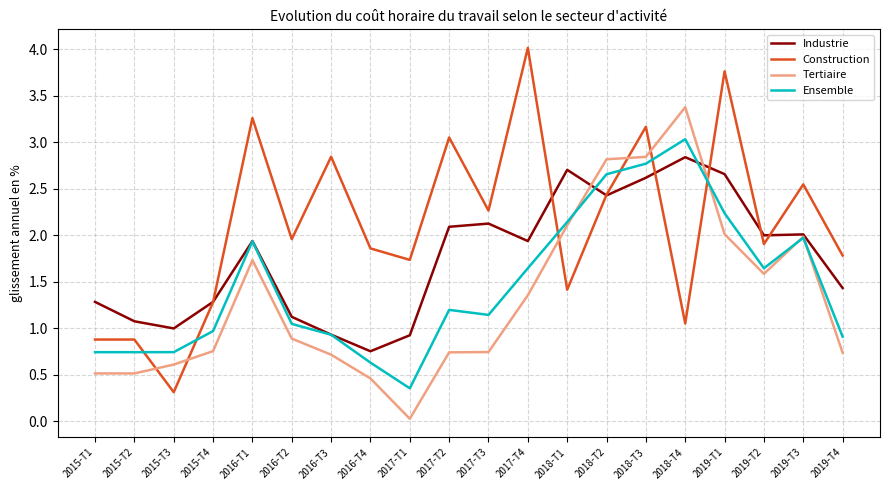

List the series in order of their peak value, highest first.

Construction, Tertiaire, Ensemble, Industrie